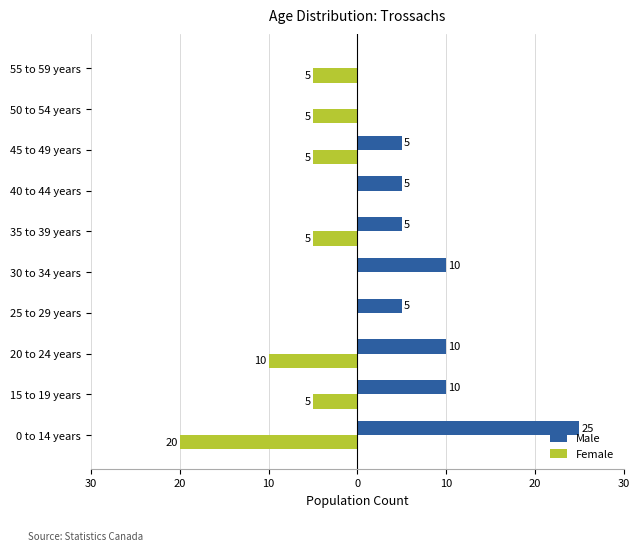

What are all the series names shown in the legend?

Male, Female